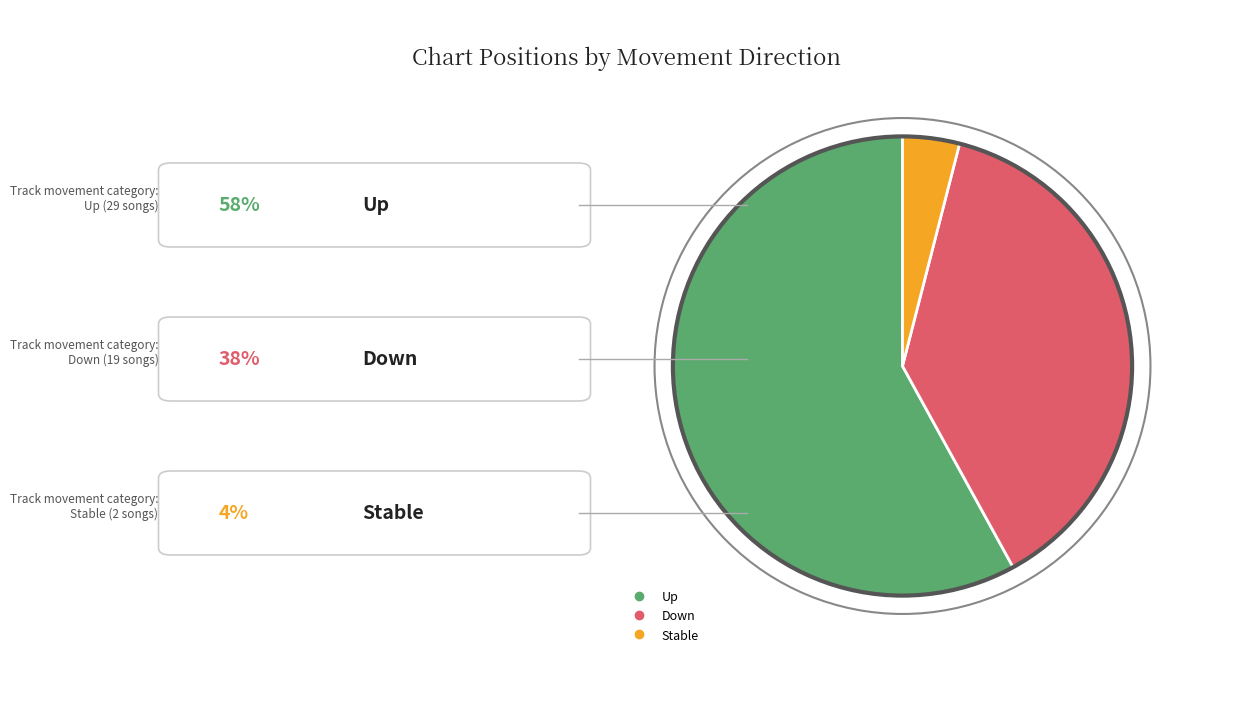

Is there a majority slice in this chart?

Yes